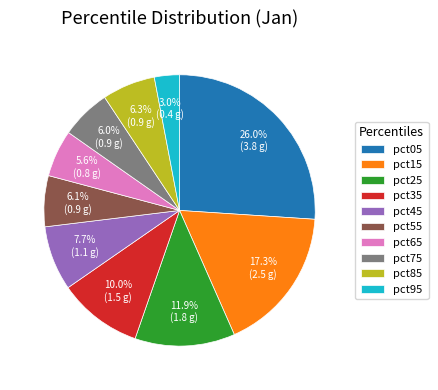

Is there any slice that represents more than half of the pie?

No